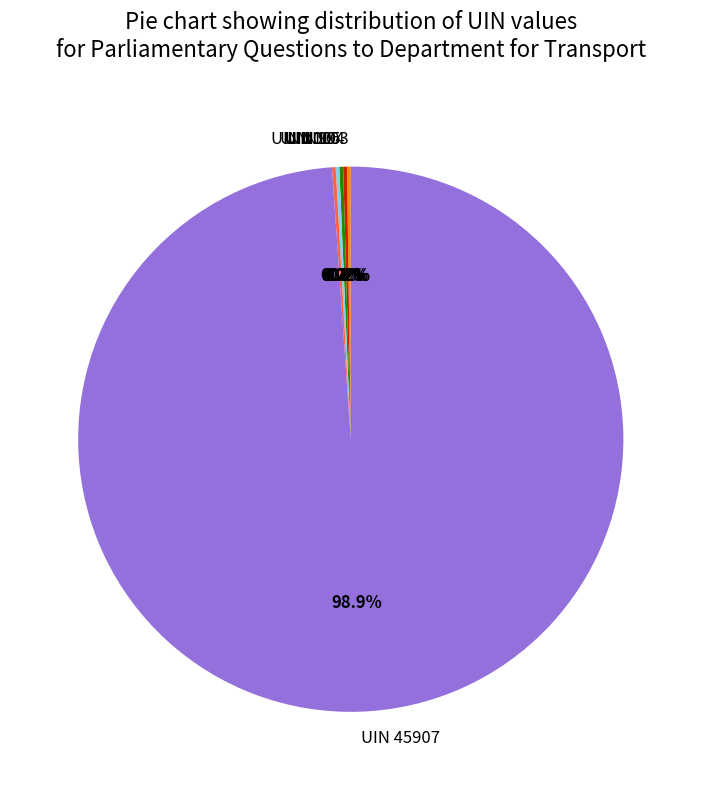

What is the majority slice?

UIN 45907